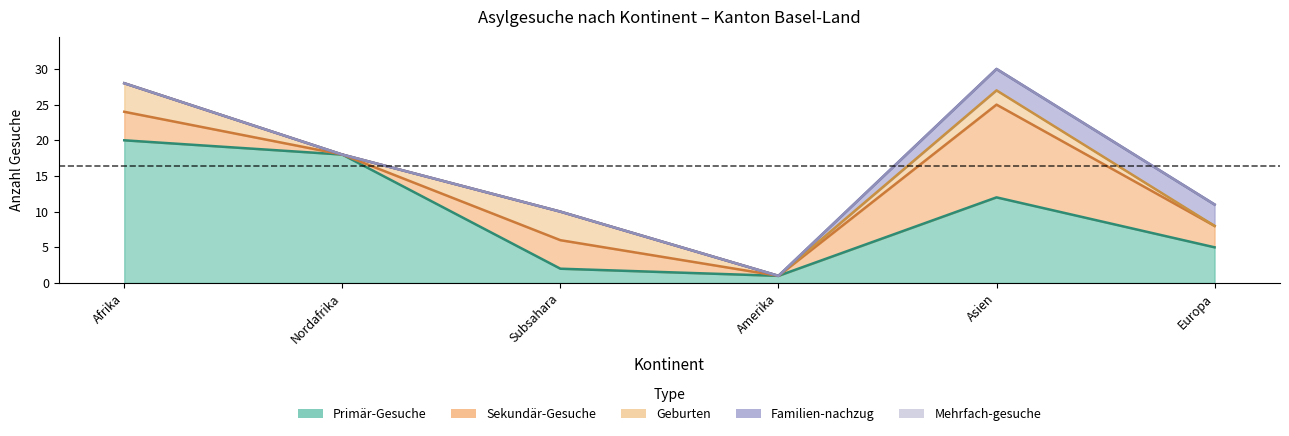

At which label is Geburten closest to 2?

Asien